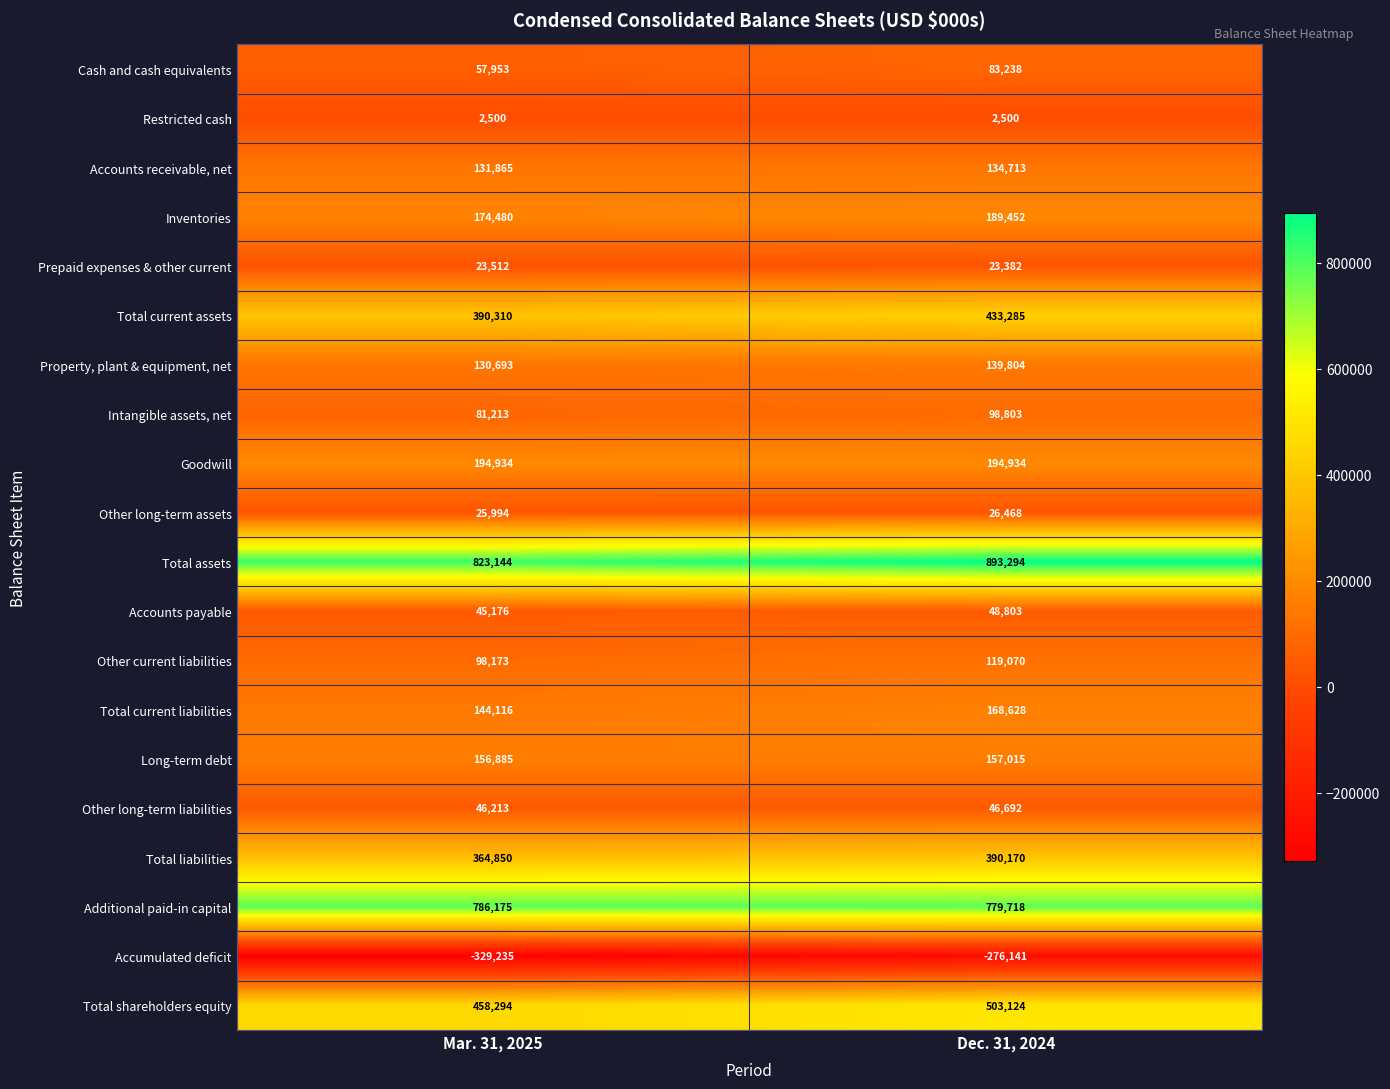

Between Mar. 31, 2025 and Dec. 31, 2024, which series saw the biggest shift?

Total assets